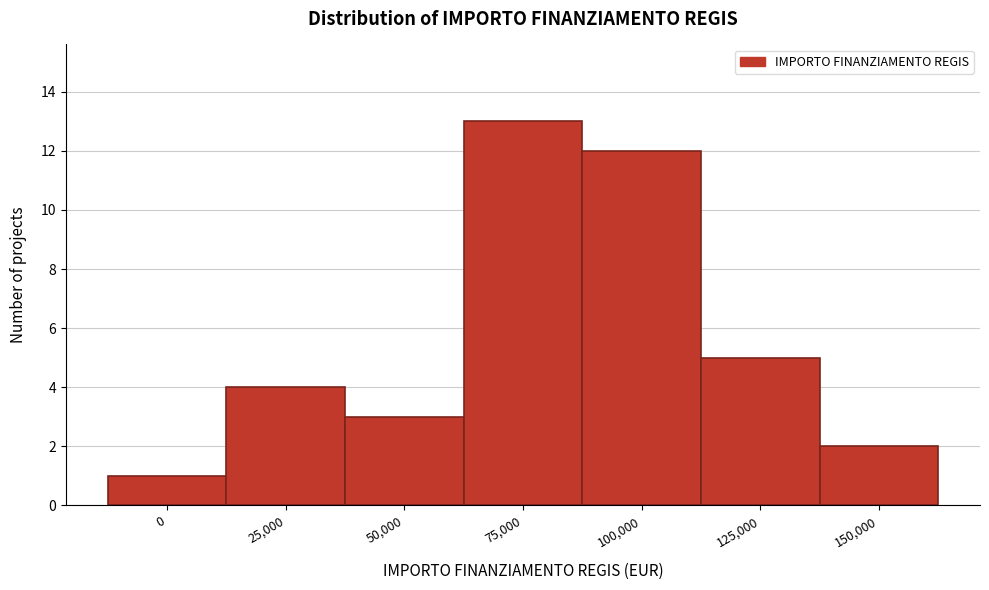

Reading left to right, what are all the values shown in this chart?

1	4	3	13	12	5	2